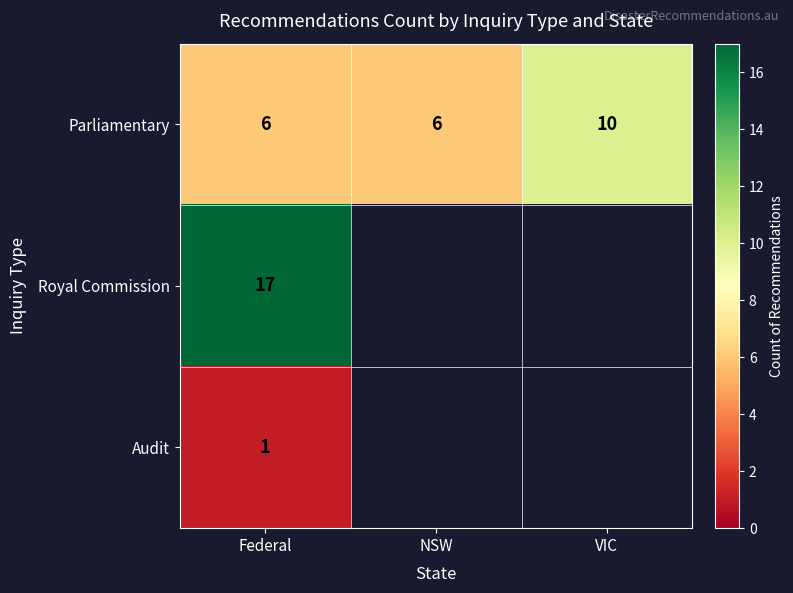

At how many categories does at least one series exceed 14?

1